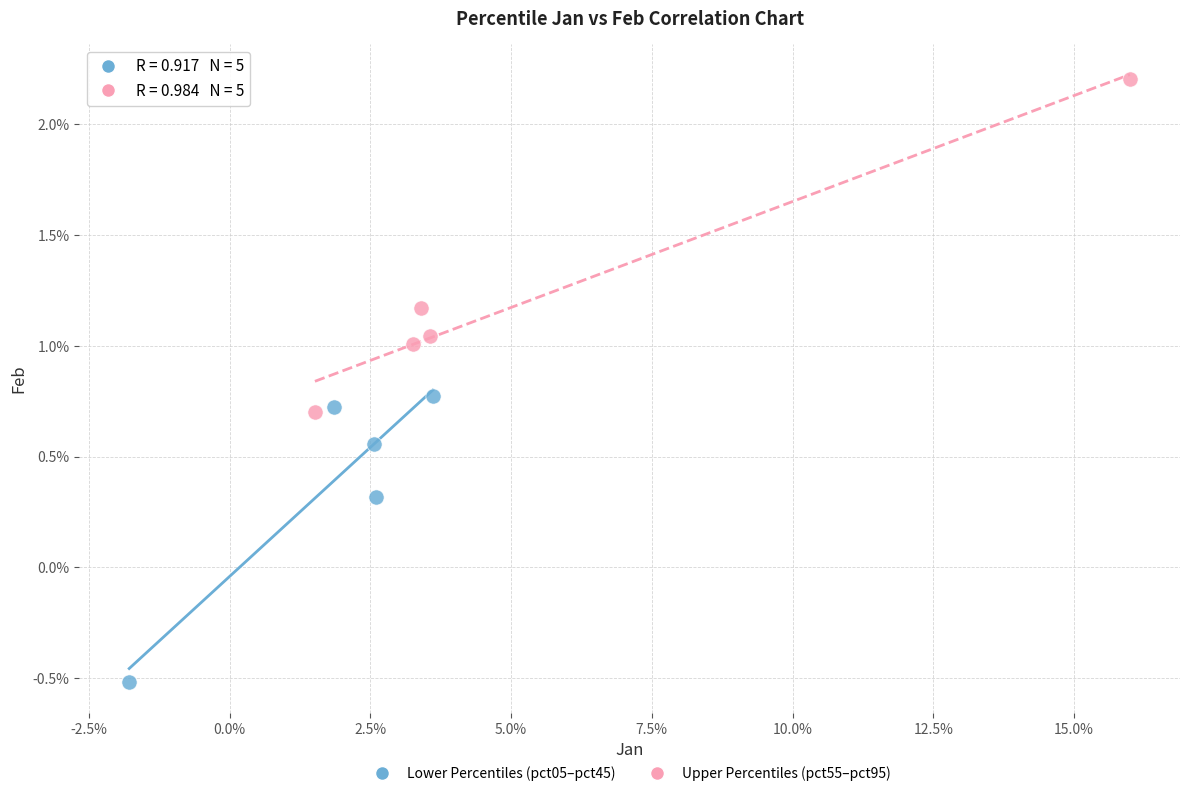

Which series reaches the minimum Y coordinate?

Lower Percentiles (pct05–pct45)